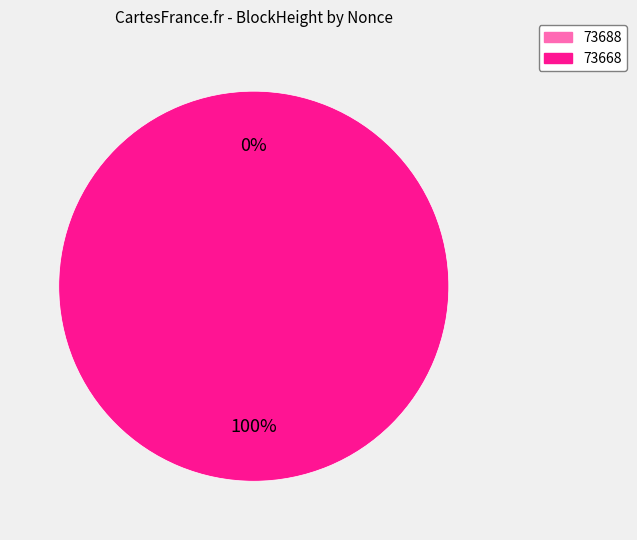

Do 73668 and 73688 together represent more than half of the pie?

Yes